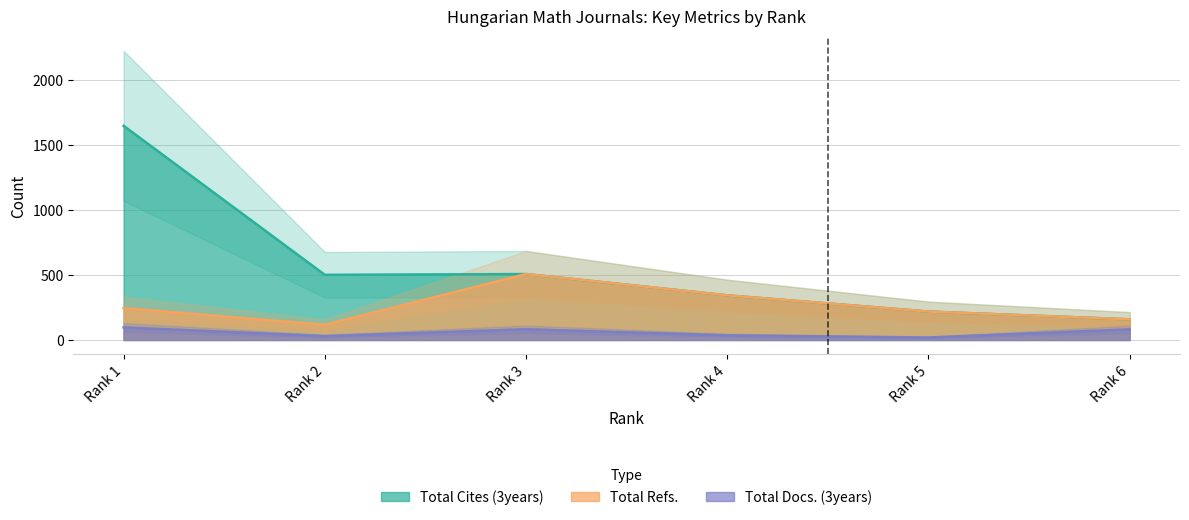

At how many categories does at least one series exceed 1187?

1